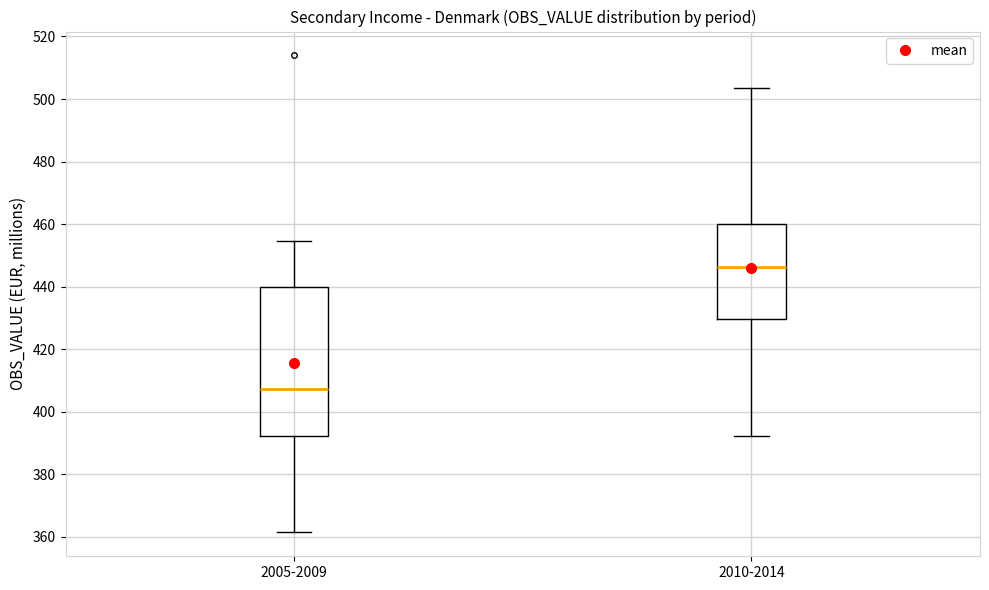

Reading left to right, read every box against the y-axis: the position of its median line, the range the box covers, and the ends of its whiskers. The values are not printed on the chart, so give them approximately, as read against the axis.

2005-2009: median 408, box 392 to 440, whiskers 362 to 454
2010-2014: median 446, box 430 to 460, whiskers 392 to 504